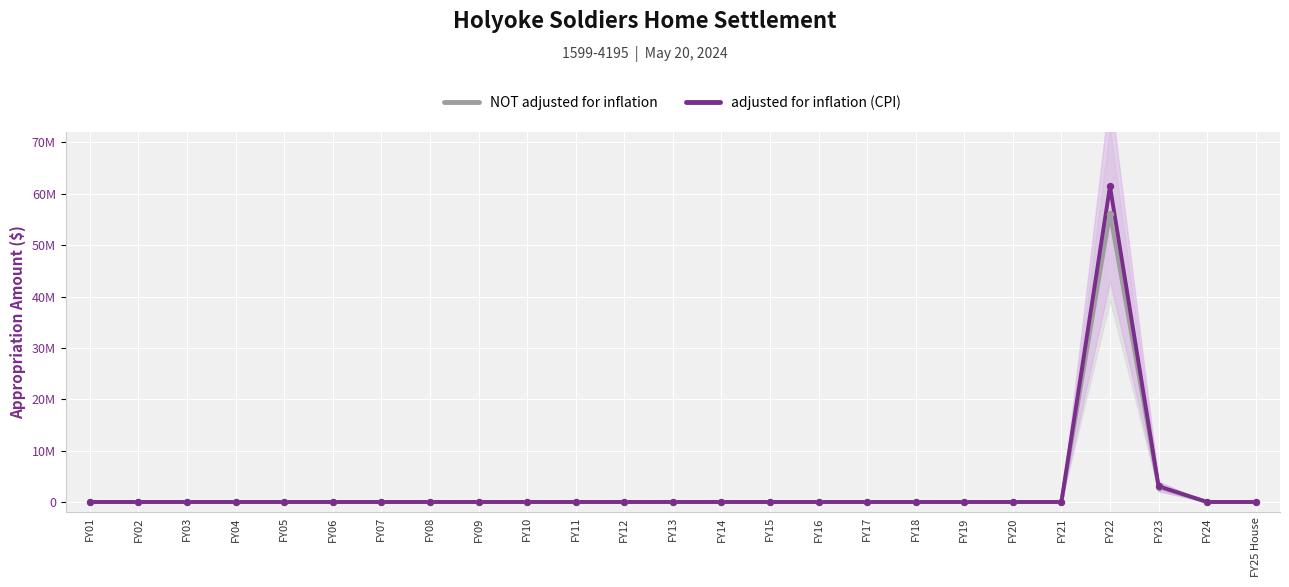

Which series has the largest total across all categories?

adjusted for inflation (CPI)